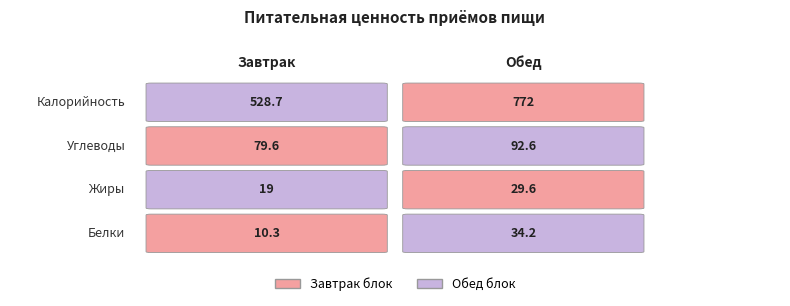

Which has a higher value, Обед or Завтрак?

Обед